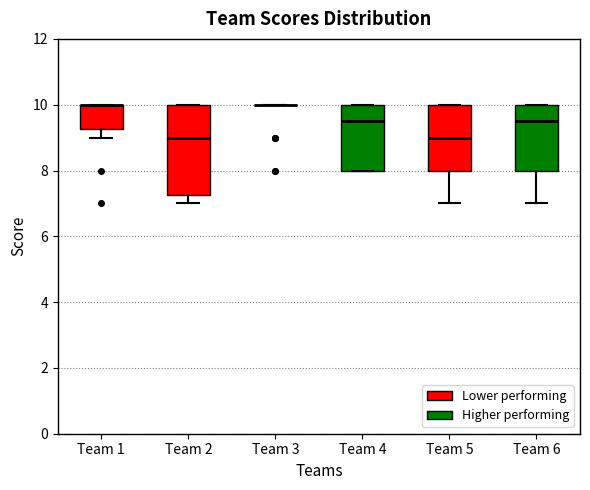

Reading left to right, transcribe this box plot: for each box, give where its median line is, the range the box spans, and where its two whiskers end, as read against the y-axis. The values are not printed on the chart, so give them approximately, as read against the axis.

Team 1: median 10.0 (drawn on the box's upper edge), box 9.2 to 10.0, whiskers 9.0 to 10.0
Team 2: median 9.0, box 7.2 to 10.0, whiskers 7.0 to 10.0
Team 3: box collapsed to a line at 10.0, whiskers 10.0 to 10.0
Team 4: median 9.6, box 8.0 to 10.0, whiskers 8.0 to 10.0
Team 5: median 9.0, box 8.0 to 10.0, whiskers 7.0 to 10.0
Team 6: median 9.6, box 8.0 to 10.0, whiskers 7.0 to 10.0